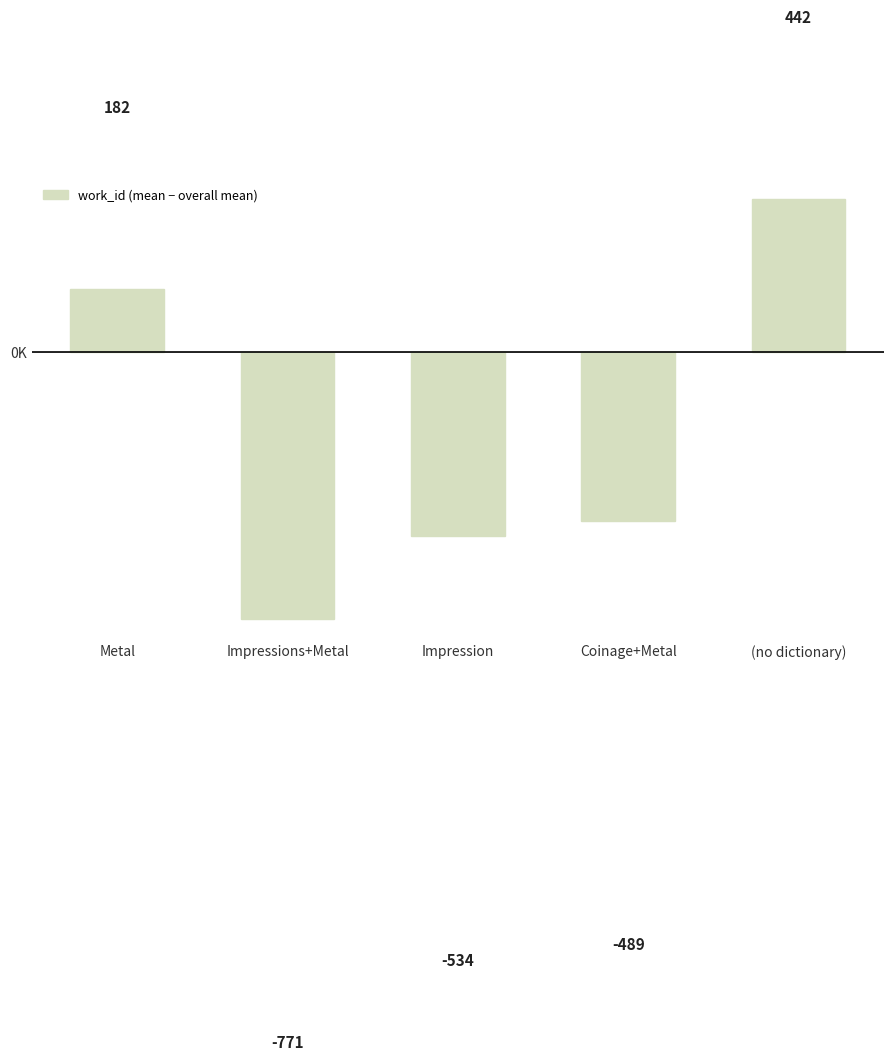

Rank the categories by value from highest to lowest.

(no dictionary), Metal, Coinage+Metal, Impression, Impressions+Metal